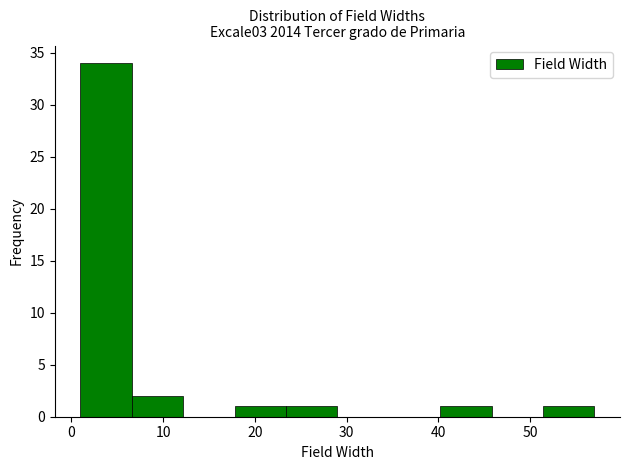

How tall is the bar that spans 40.2 to 45.8 on the x-axis? Neither the bar edges nor the heights are printed on the chart, so give them approximately, as read against the axes.

1